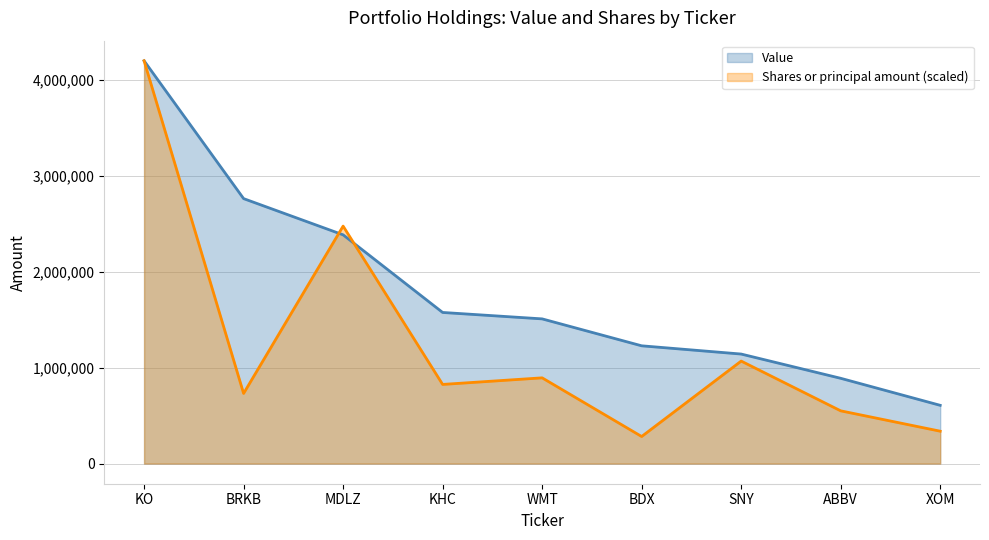

Reading left to right, list all the values displayed in this chart.

Value: 4203000.0	2765000.0	2387000.0	1577000.0	1510000.0	1229000.0	1143000.0	890000.0	608000.0
Shares or principal amount: 4203000.0	732027.0	2478030.0	825980.1	894684.7	282532.0	1069585.5	550489.0	338006.9